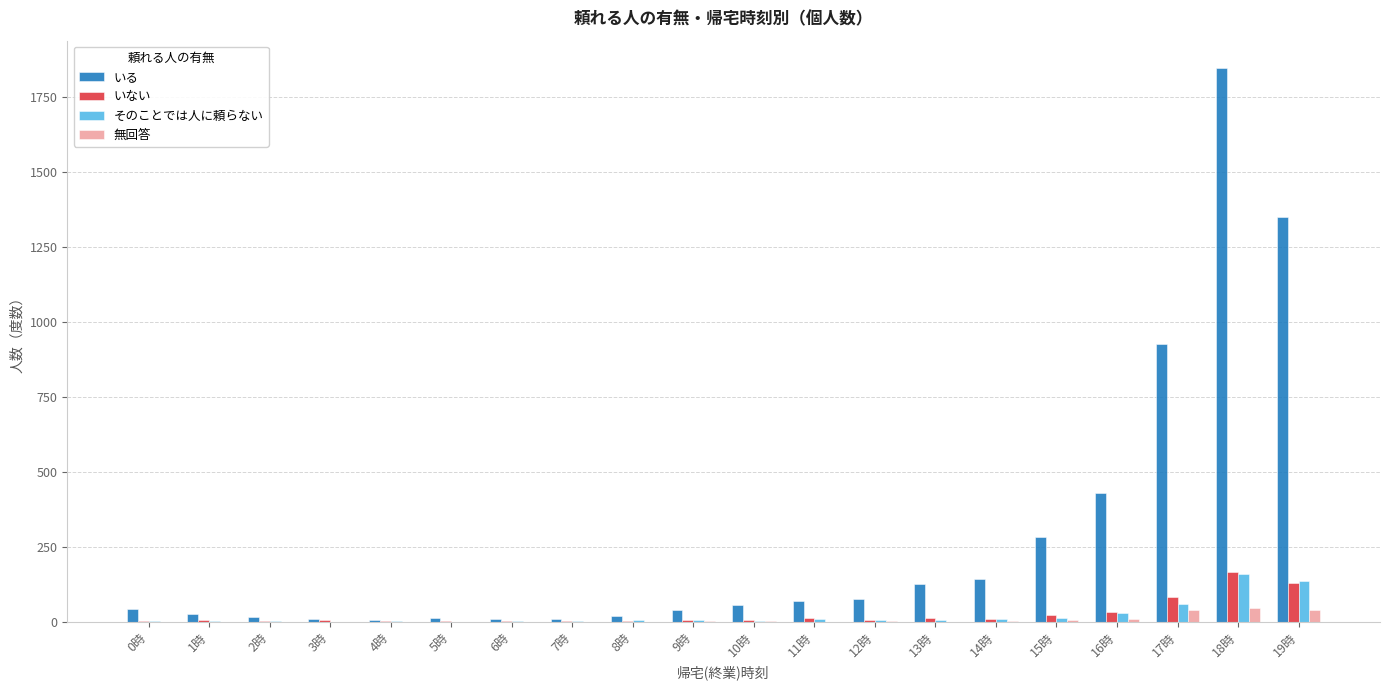

The value of いる at 16時 is 430. True or false?

True